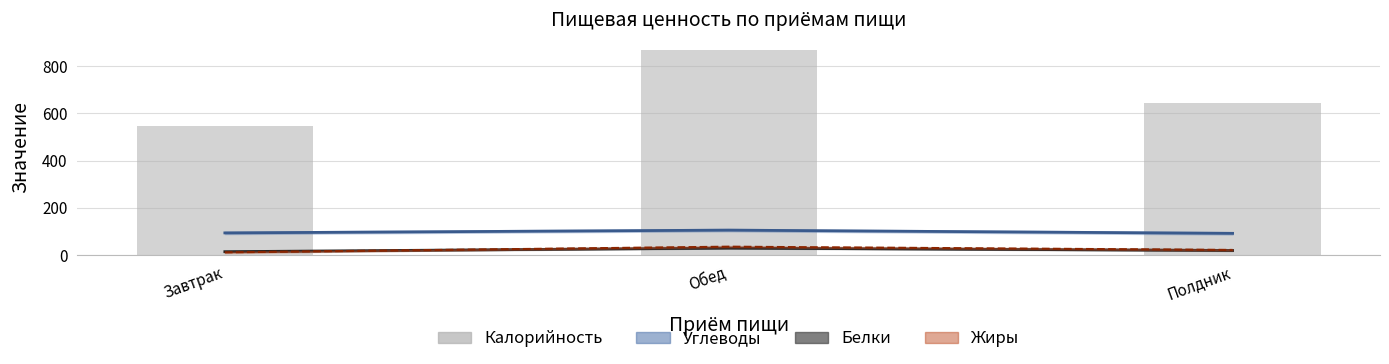

The chart shows a value of 545.5 at Завтрак. True or false?

True